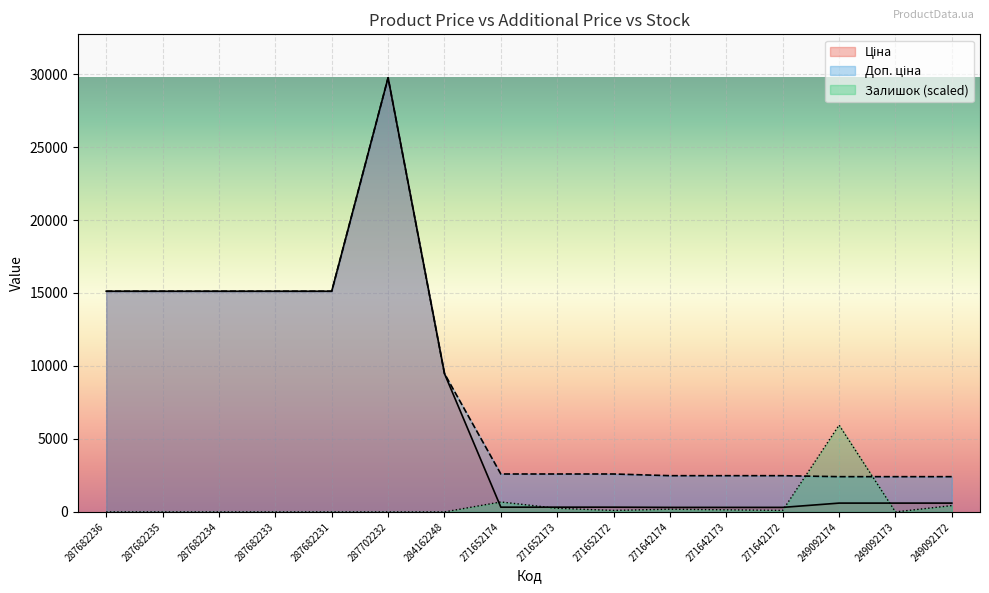

What is the difference between the Ціна values at 287682236 and 271642172?

14809.7